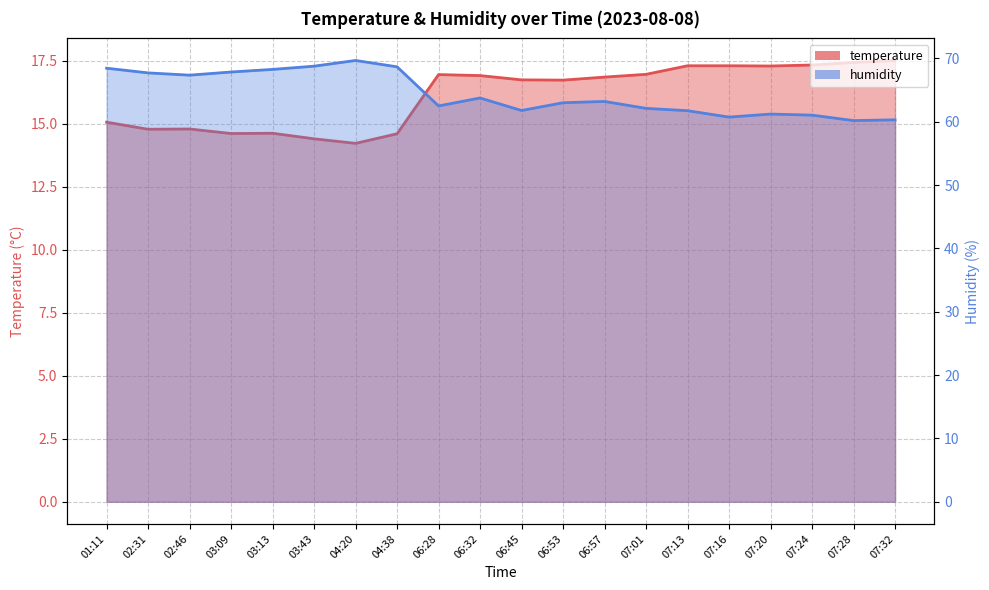

How many data points in humidity are above 63?

10